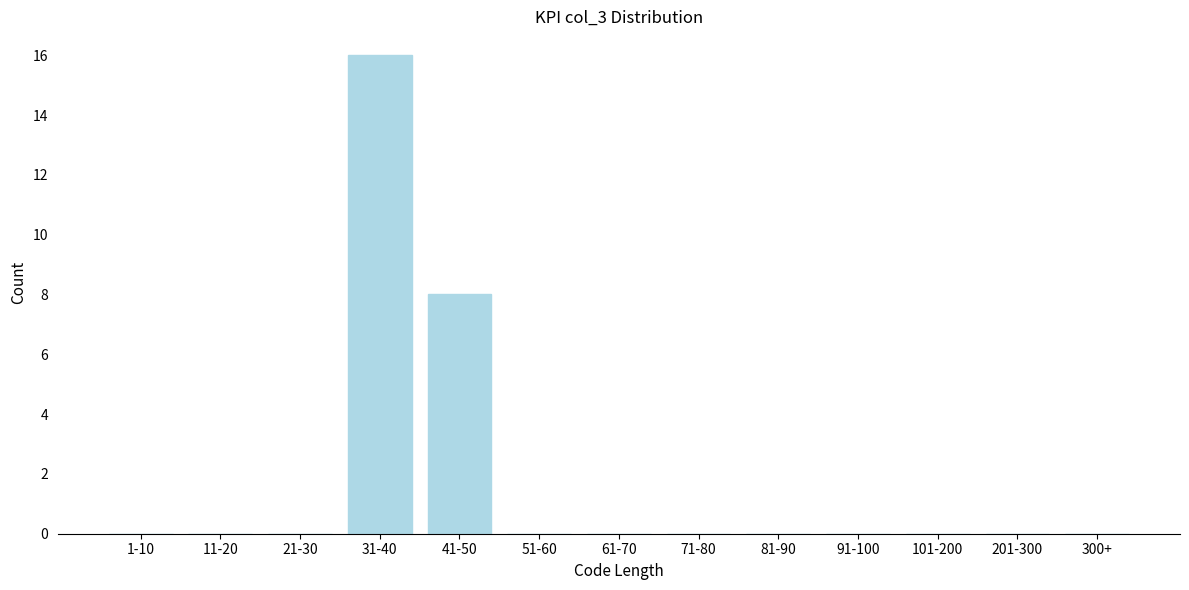

Reading left to right, extract all data points from this chart.

1-10=0	11-20=0	21-30=0	31-40=16	41-50=8	51-60=0	61-70=0	71-80=0	81-90=0	91-100=0	101-200=0	201-300=0	300+=0